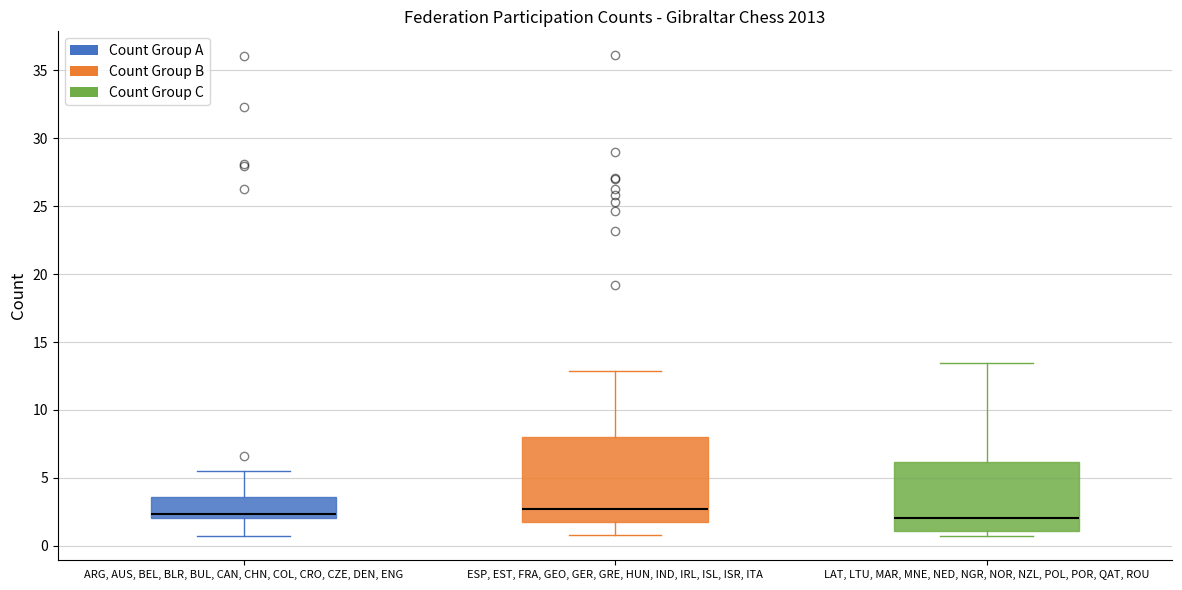

Reading left to right, read every box against the y-axis: the position of its median line, the range the box covers, and the ends of its whiskers. The values are not printed on the chart, so give them approximately, as read against the axis.

ARG, AUS, BEL, BLR, BUL, CAN, CHN, COL, CRO, CZE, DEN, ENG: median 2.5, box 2.0 to 3.5, whiskers 0.5 to 5.5
ESP, EST, FRA, GEO, GER, GRE, HUN, IND, IRL, ISL, ISR, ITA: median 2.5, box 1.5 to 8.0, whiskers 1.0 to 13.0
LAT, LTU, MAR, MNE, NED, NGR, NOR, NZL, POL, POR, QAT, ROU: median 2.0, box 1.0 to 6.0, whiskers 0.5 to 13.5